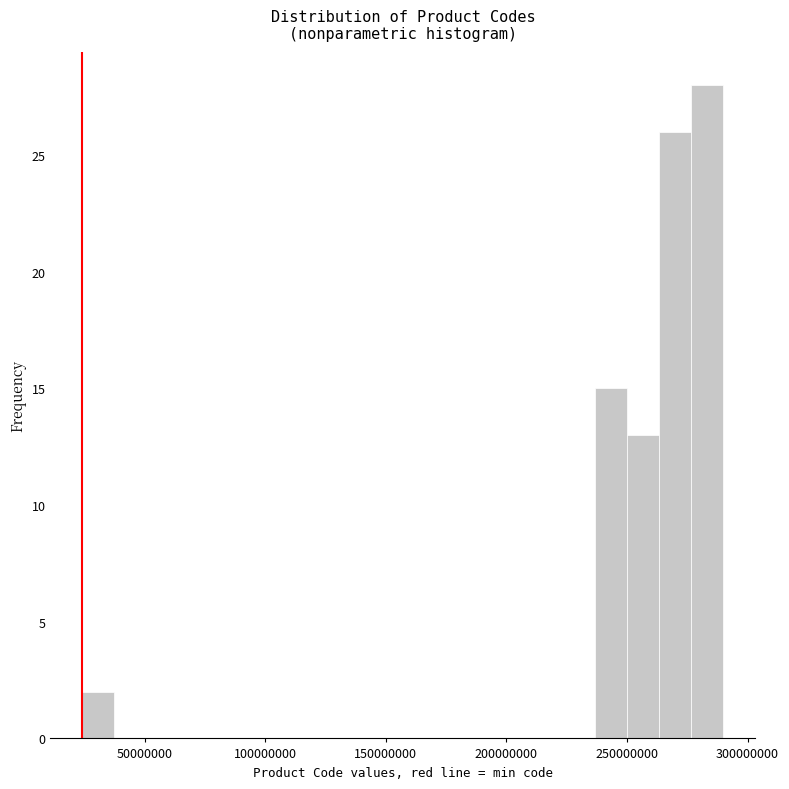

Around what value on the x-axis is the tallest bar? Give the approximate position of its centre, as read against the axis.

285000000